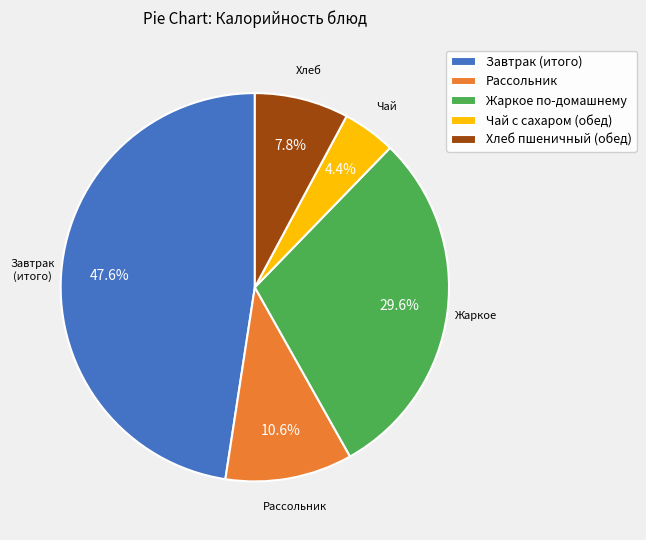

What percentage is the Рассольник slice, to the nearest percent?

11%